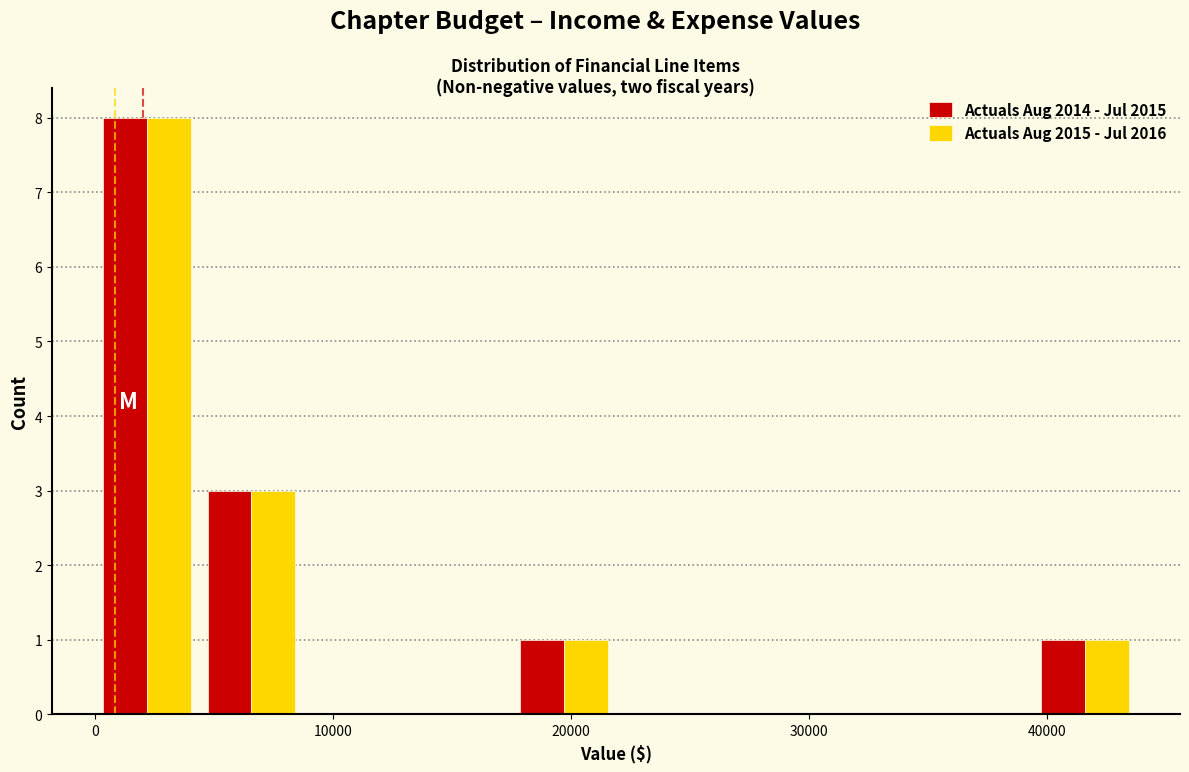

Reading left to right, list every range on the x-axis with the height of the bar of each series over it. Neither the bar edges nor the heights are printed on the chart, so give them approximately, as read against the axes.

0 to 4000: Actuals Aug 2014 - Jul 2015=8	Actuals Aug 2015 - Jul 2016=8
4000 to 9000: Actuals Aug 2014 - Jul 2015=3	Actuals Aug 2015 - Jul 2016=3
9000 to 13000: Actuals Aug 2014 - Jul 2015=0	Actuals Aug 2015 - Jul 2016=0
13000 to 18000: Actuals Aug 2014 - Jul 2015=0	Actuals Aug 2015 - Jul 2016=0
18000 to 22000: Actuals Aug 2014 - Jul 2015=1	Actuals Aug 2015 - Jul 2016=1
22000 to 26000: Actuals Aug 2014 - Jul 2015=0	Actuals Aug 2015 - Jul 2016=0
26000 to 31000: Actuals Aug 2014 - Jul 2015=0	Actuals Aug 2015 - Jul 2016=0
31000 to 35000: Actuals Aug 2014 - Jul 2015=0	Actuals Aug 2015 - Jul 2016=0
35000 to 39000: Actuals Aug 2014 - Jul 2015=0	Actuals Aug 2015 - Jul 2016=0
39000 to 44000: Actuals Aug 2014 - Jul 2015=1	Actuals Aug 2015 - Jul 2016=1